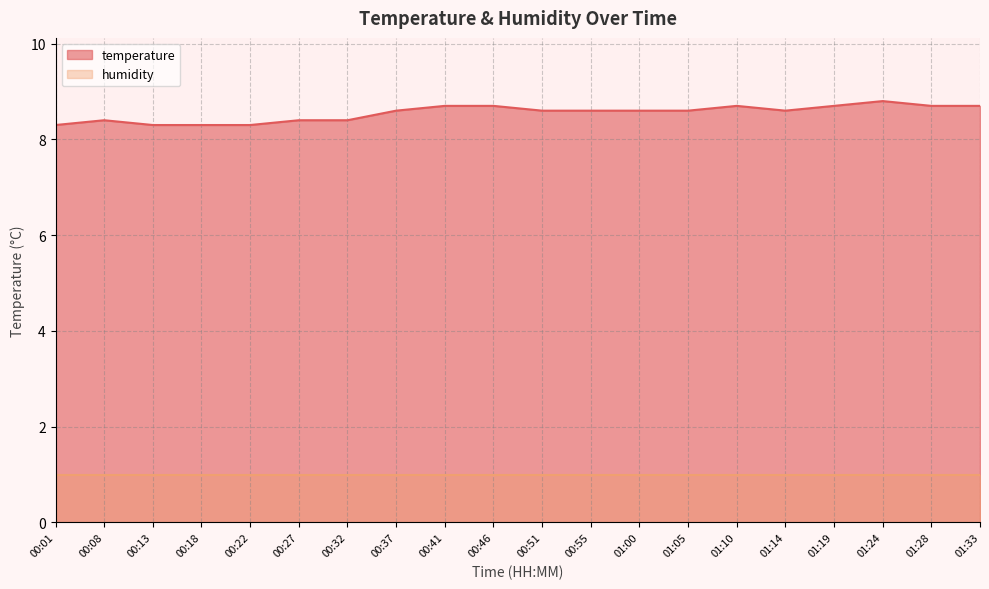

What value does the data have at 00:01?

8.3